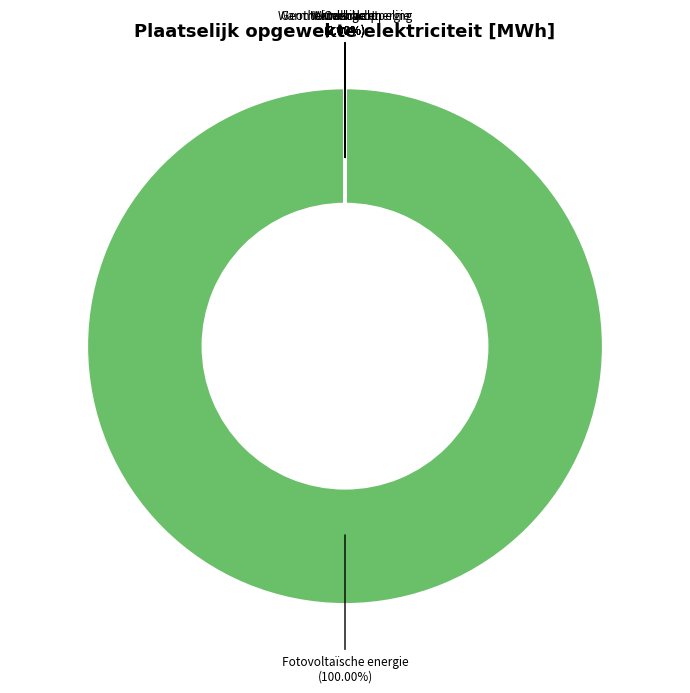

Which category has the biggest portion of the pie?

Fotovoltaïsche energie